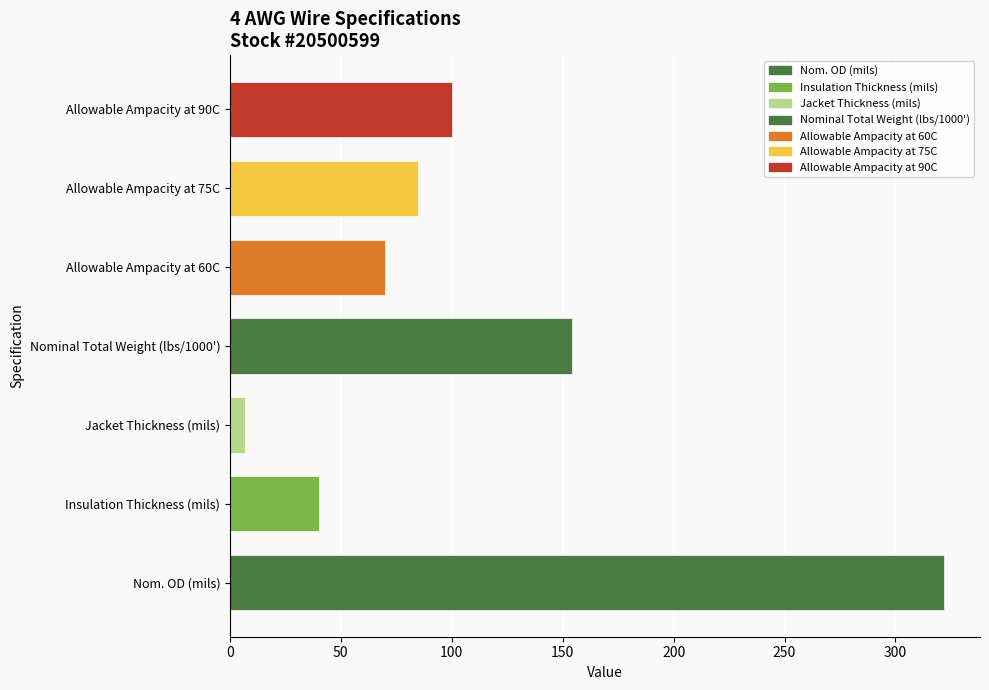

What is the sum of all values?

778